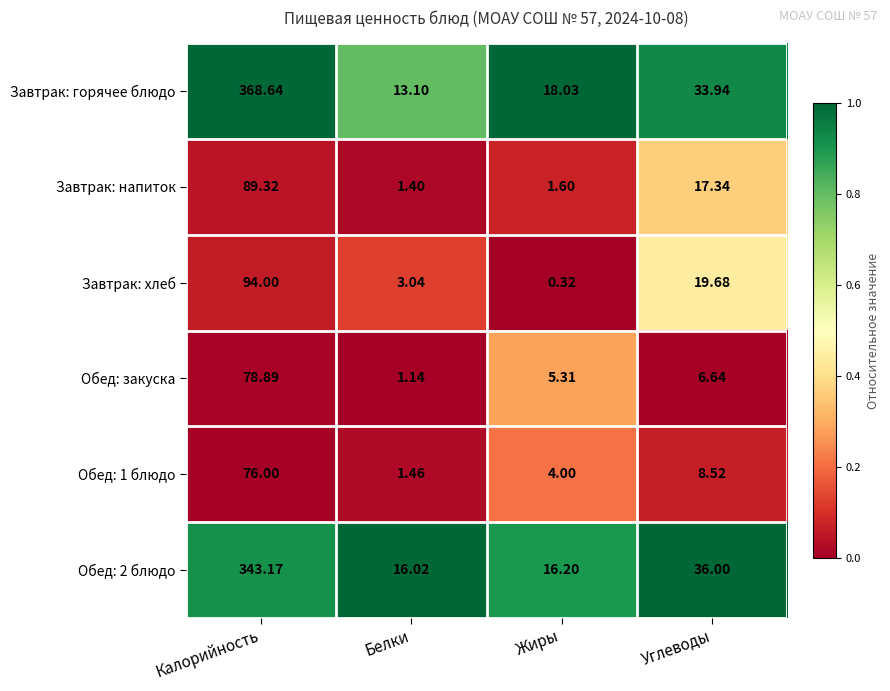

Count the number of data series in this chart.

6